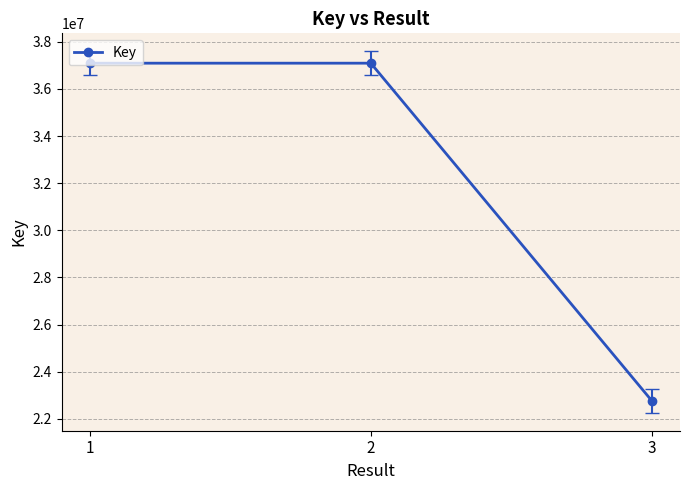

What is the maximum value shown in the chart?

37091040